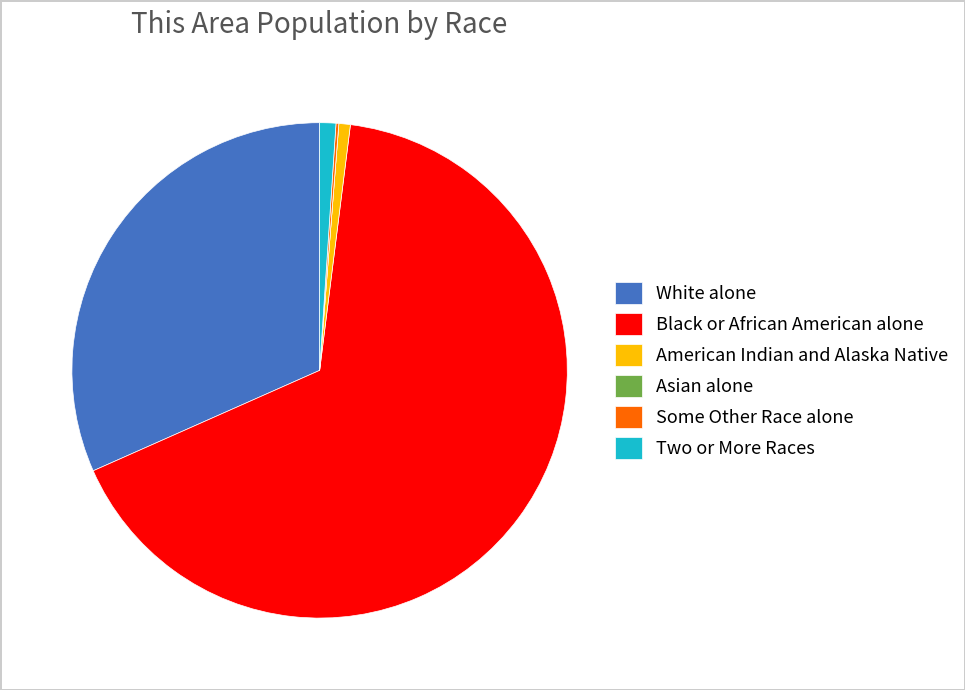

What is the largest slice in the pie chart?

Black or African American alone